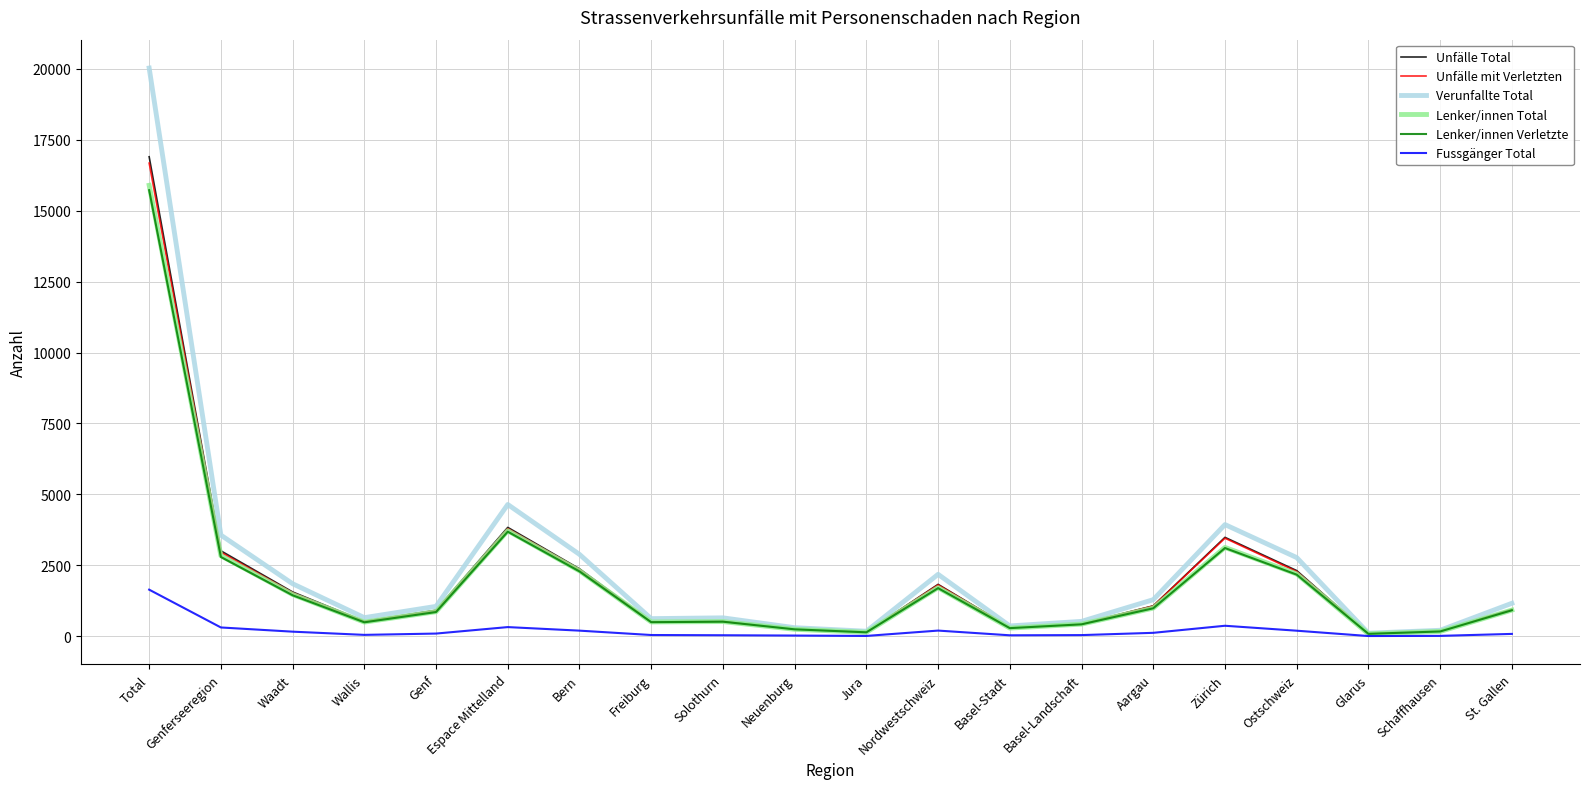

Which series has the largest total across all categories?

Verunfallte Total